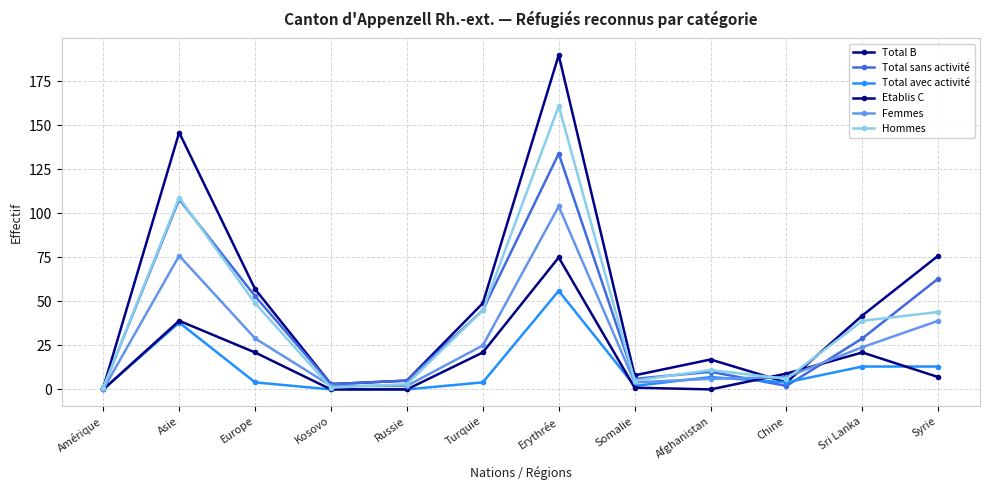

How many data points in Total B are less than 42?

6